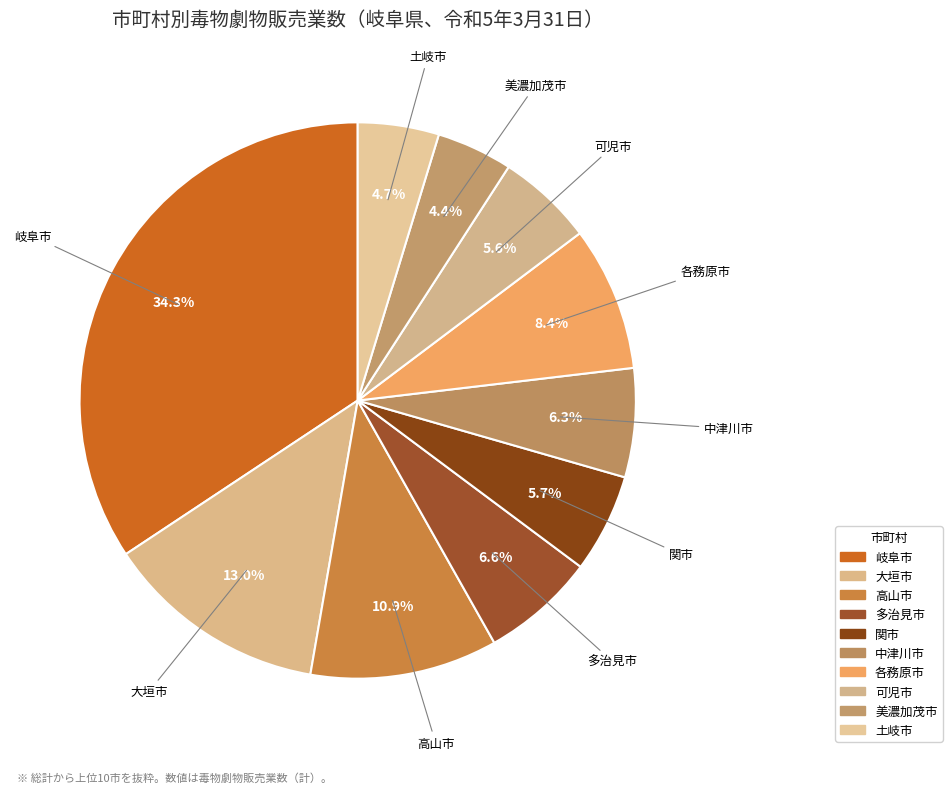

How many segments does this pie chart have?

10